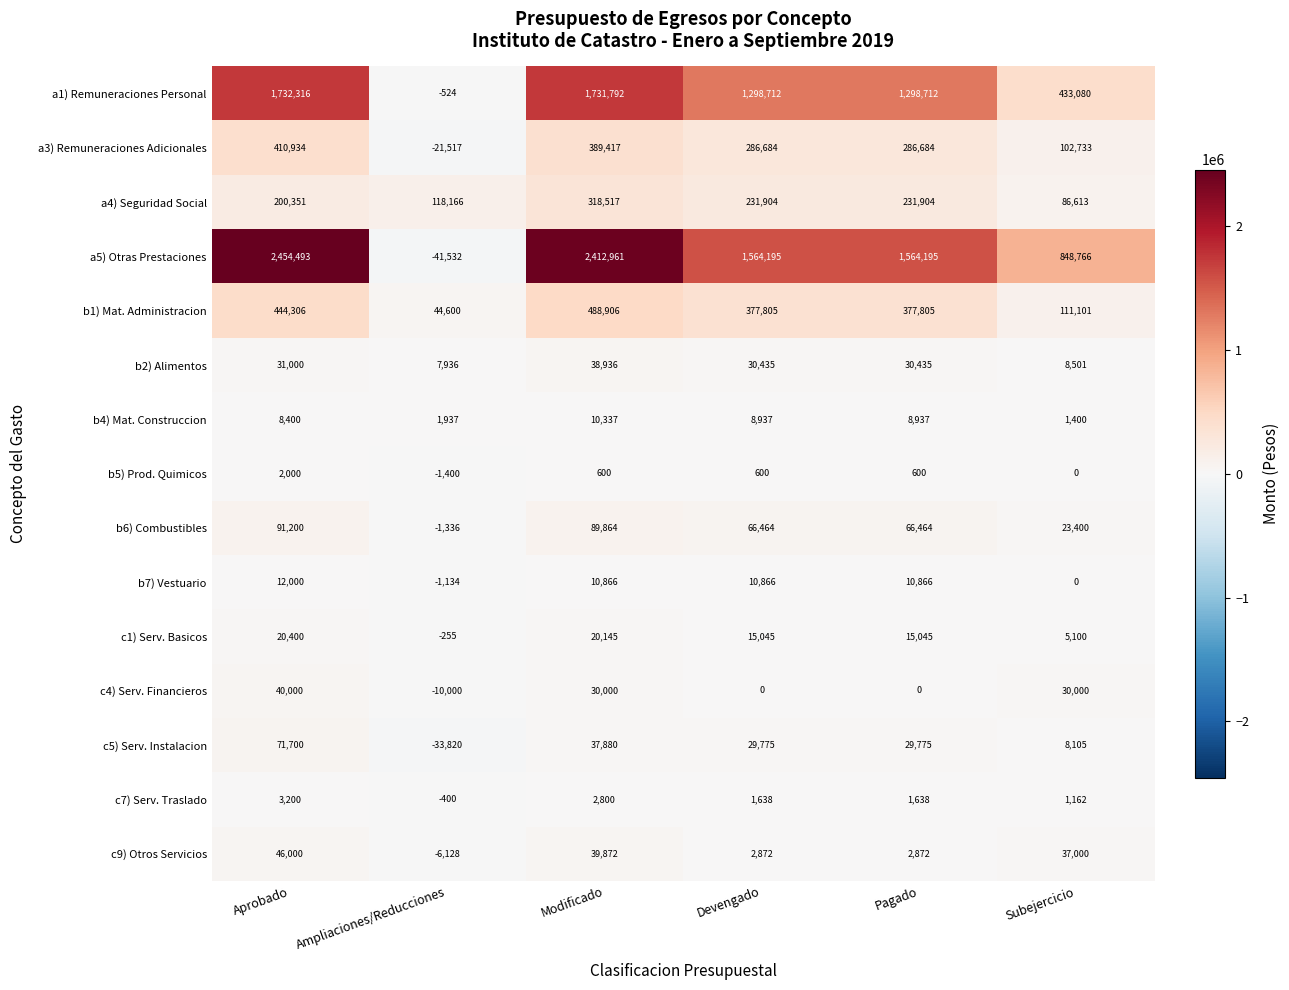

How many values in the b4) Mat. Construccion series are below 8937?

3